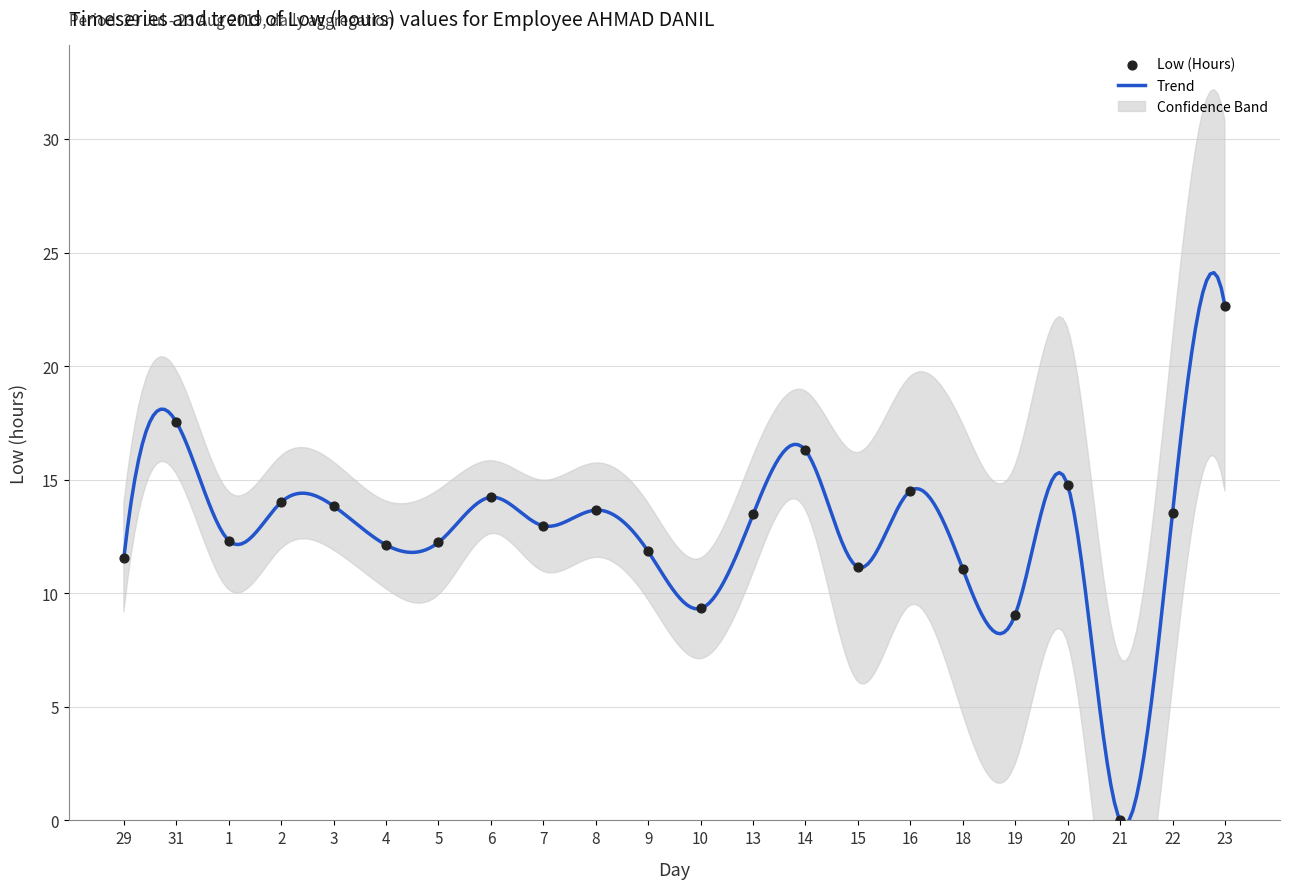

Which has a higher value, 18 or 13?

13